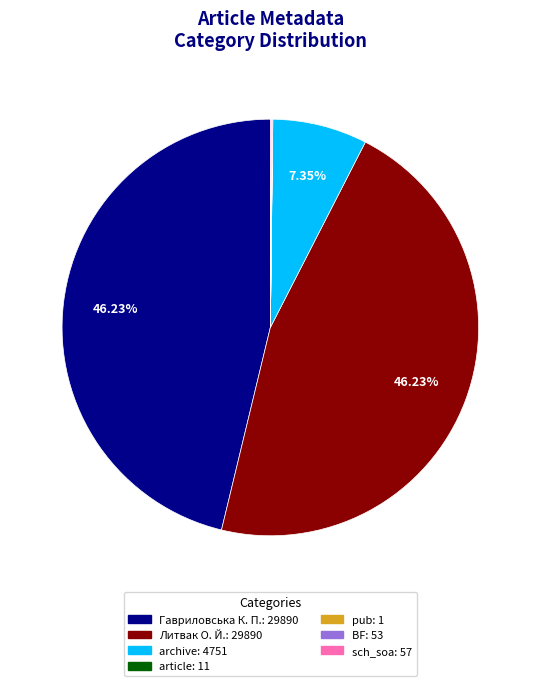

To the nearest percent, what portion does Гавриловська К. П. represent?

46%